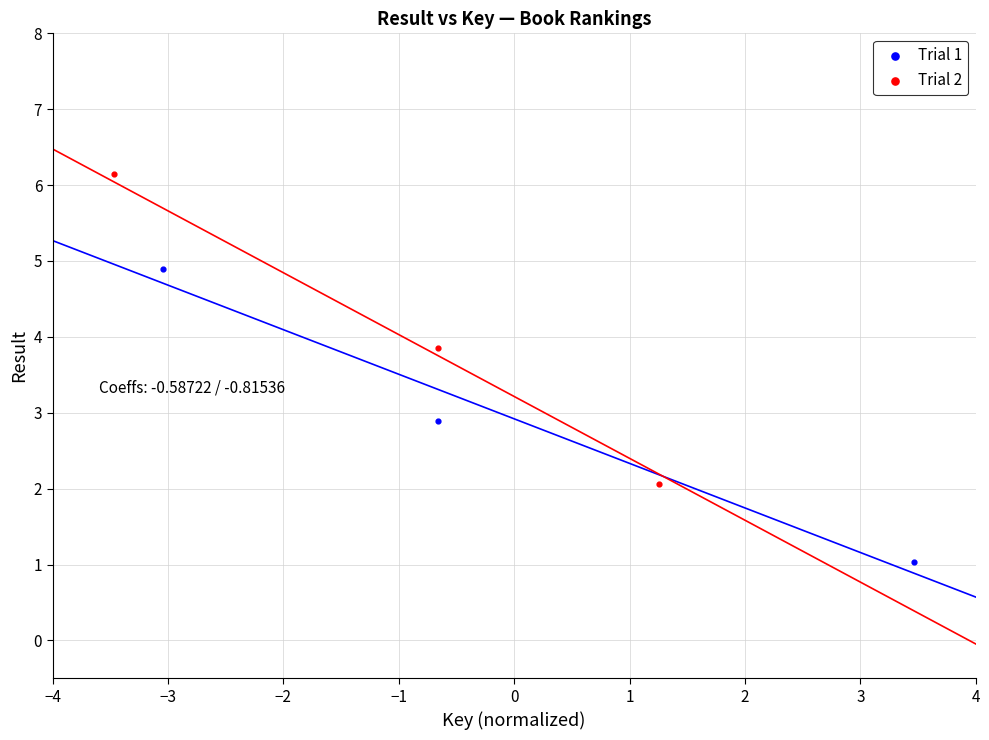

Which series reaches the minimum Y coordinate?

Trial 1